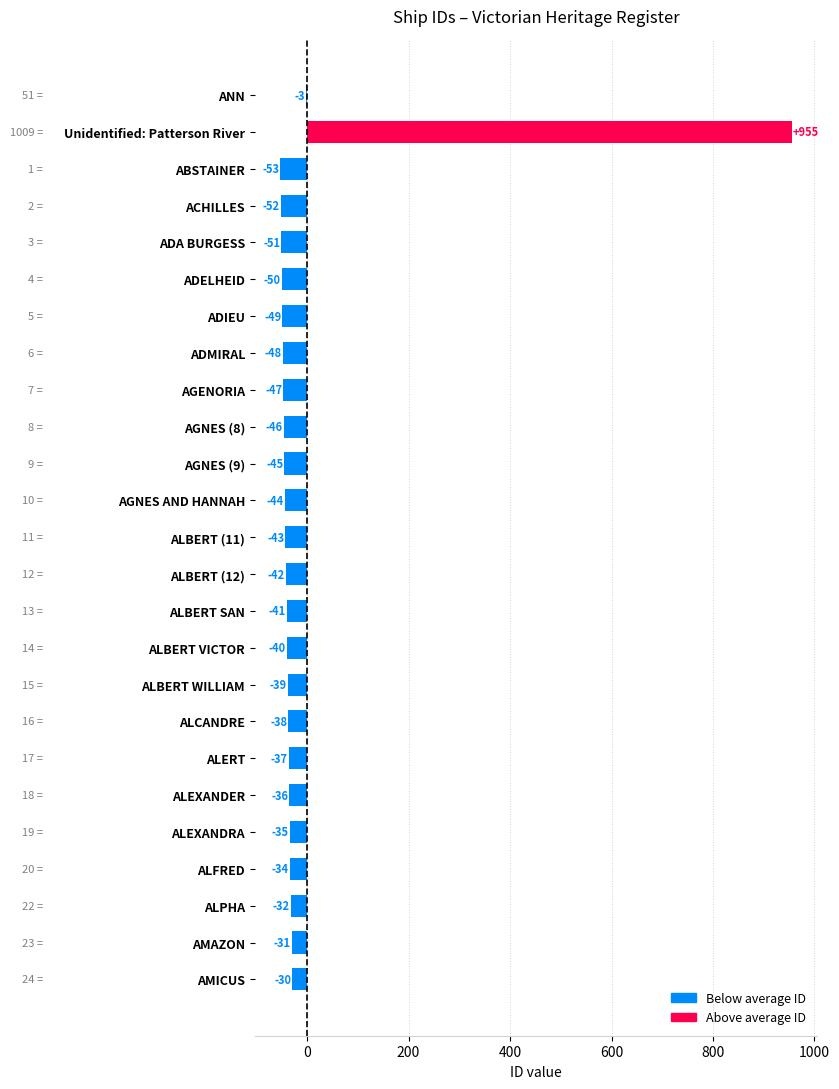

Are the bars grouped side by side (vs. stacked)?

No